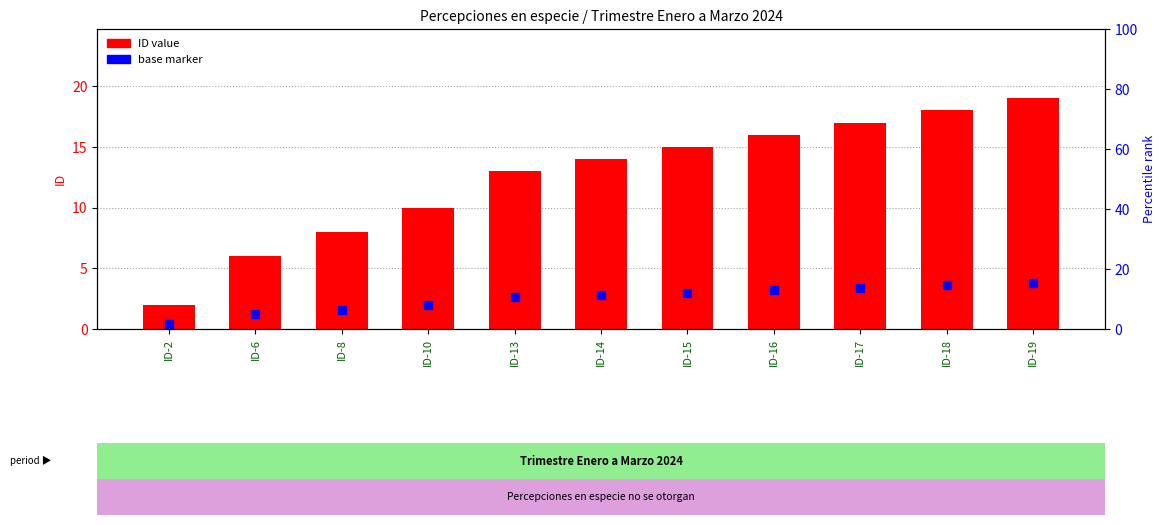

What is the value of the 1st bar from the left?

2